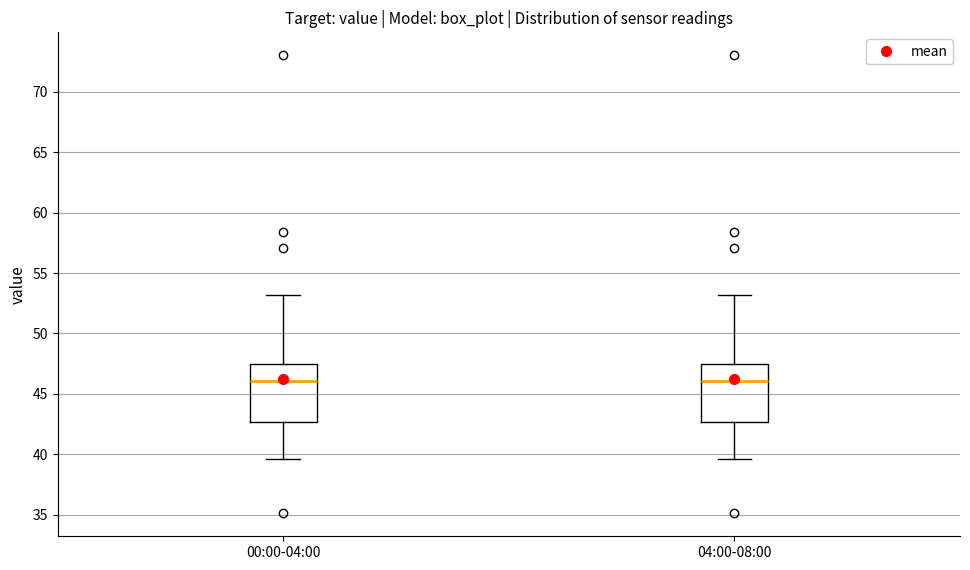

Where does the upper whisker of the box for 00:00-04:00 end on the y-axis? The values are not printed on the chart, so give them approximately, as read against the axis.

53.0